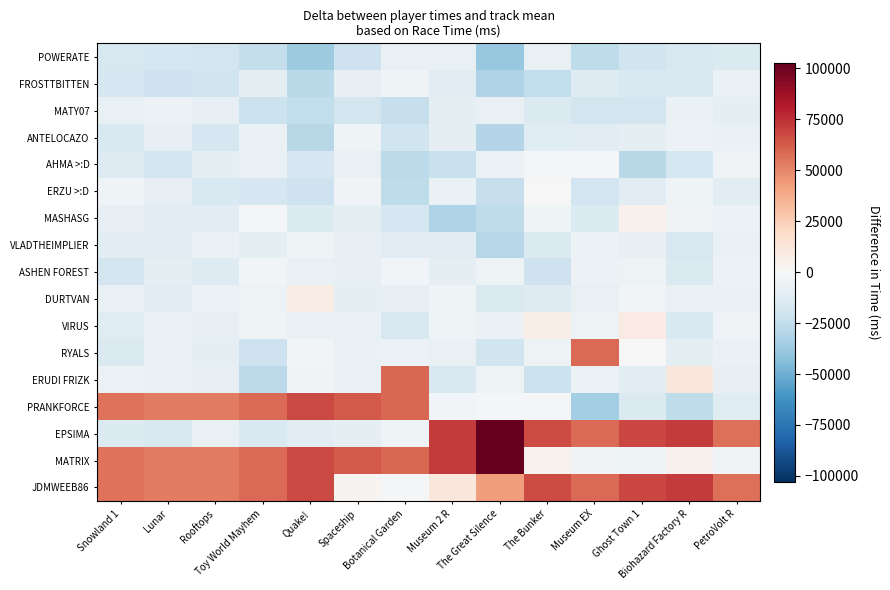

Reading right to left, extract all data points from this chart.

POWERATE: PetroVolt R=-14884.7	Biohazard Factory R=-16507.1	Ghost Town 1=-20268.6	Museum EX=-25798.6	The Bunker=-7410.6	The Great Silence=-39222.8	Museum 2 R=-7489.5	Botanical Garden=-7275.3	Spaceship=-21606.3	Quake!=-36457.7	Toy World Mayhem=-24815.6	Rooftops=-18881.6	Lunar=-18162.4	Snowland 1=-16418.8
FROSTTBITTEN: PetroVolt R=-7075.7	Biohazard Factory R=-15904.1	Ghost Town 1=-15685.6	Museum EX=-13390.6	The Bunker=-25175.6	The Great Silence=-32027.8	Museum 2 R=-10530.5	Botanical Garden=-4361.3	Spaceship=-8210.3	Quake!=-27838.7	Toy World Mayhem=-8908.6	Rooftops=-20359.6	Lunar=-21563.4	Snowland 1=-17281.8
MATY07: PetroVolt R=-9610.7	Biohazard Factory R=-6641.1	Ghost Town 1=-18656.6	Museum EX=-18902.6	The Bunker=-14897.6	The Great Silence=-7746.8	Museum 2 R=-8955.5	Botanical Garden=-23541.3	Spaceship=-18755.3	Quake!=-25507.7	Toy World Mayhem=-21761.6	Rooftops=-8125.6	Lunar=-6374.4	Snowland 1=-7256.8
ANTELOCAZO: PetroVolt R=-6524.7	Biohazard Factory R=-5661.1	Ghost Town 1=-9217.6	Museum EX=-10868.6	The Bunker=-12727.6	The Great Silence=-29764.8	Museum 2 R=-9685.5	Botanical Garden=-20229.3	Spaceship=-4089.3	Quake!=-28451.7	Toy World Mayhem=-7094.6	Rooftops=-17496.6	Lunar=-8624.4	Snowland 1=-15258.8
AHMA >:D: PetroVolt R=-3831.7	Biohazard Factory R=-17809.1	Ghost Town 1=-28537.6	Museum EX=-2004.6	The Bunker=-1461.6	The Great Silence=-6267.8	Museum 2 R=-23008.5	Botanical Garden=-26786.3	Spaceship=-7505.3	Quake!=-17049.7	Toy World Mayhem=-7422.6	Rooftops=-8957.6	Lunar=-18872.4	Snowland 1=-13161.8
ERZU >:D: PetroVolt R=-11137.7	Biohazard Factory R=-4459.1	Ghost Town 1=-11589.6	Museum EX=-19539.6	The Bunker=-588.6	The Great Silence=-23787.8	Museum 2 R=-6701.5	Botanical Garden=-25732.3	Spaceship=-3964.3	Quake!=-21520.7	Toy World Mayhem=-17597.6	Rooftops=-15807.6	Lunar=-8056.4	Snowland 1=-4266.8
MASHASG: PetroVolt R=-6094.7	Biohazard Factory R=-3653.1	Ghost Town 1=4016.4	Museum EX=-14269.6	The Bunker=-4133.6	The Great Silence=-26068.8	Museum 2 R=-31452.5	Botanical Garden=-17052.3	Spaceship=-9896.3	Quake!=-15187.7	Toy World Mayhem=-1814.6	Rooftops=-10656.6	Lunar=-11720.4	Snowland 1=-8576.8
VLADTHEIMPLIER: PetroVolt R=-6532.7	Biohazard Factory R=-16121.1	Ghost Town 1=-8443.6	Museum EX=-6392.6	The Bunker=-15045.6	The Great Silence=-29410.8	Museum 2 R=-11933.5	Botanical Garden=-11965.3	Spaceship=-8185.3	Quake!=-4608.7	Toy World Mayhem=-9116.6	Rooftops=-6510.6	Lunar=-10681.4	Snowland 1=-10754.8
ASHEN FOREST: PetroVolt R=-5638.7	Biohazard Factory R=-14667.1	Ghost Town 1=-5403.6	Museum EX=-5916.6	The Bunker=-21273.6	The Great Silence=-5344.8	Museum 2 R=-9322.5	Botanical Garden=-2964.3	Spaceship=-8072.3	Quake!=-7904.7	Toy World Mayhem=-2415.6	Rooftops=-12925.6	Lunar=-10351.4	Snowland 1=-18529.8
DURTVAN: PetroVolt R=-6624.7	Biohazard Factory R=-7980.1	Ghost Town 1=-2458.6	Museum EX=-7304.6	The Bunker=-13535.6	The Great Silence=-15066.8	Museum 2 R=-4777.5	Botanical Garden=-8295.3	Spaceship=-8871.3	Quake!=7556.3	Toy World Mayhem=-5592.6	Rooftops=-6419.6	Lunar=-10829.4	Snowland 1=-7520.8
VIRUS: PetroVolt R=-3365.7	Biohazard Factory R=-15446.1	Ghost Town 1=8624.4	Museum EX=-5230.6	The Bunker=7008.4	The Great Silence=-6564.8	Museum 2 R=-4814.5	Botanical Garden=-16502.3	Spaceship=-6463.3	Quake!=-7729.7	Toy World Mayhem=-4110.6	Rooftops=-8266.6	Lunar=-6844.4	Snowland 1=-12370.8
RYALS: PetroVolt R=-6554.7	Biohazard Factory R=-8894.1	Ghost Town 1=382.4	Museum EX=57995.4	The Bunker=-4825.6	The Great Silence=-20558.8	Museum 2 R=-7746.5	Botanical Garden=-5962.3	Spaceship=-7180.3	Quake!=-3164.7	Toy World Mayhem=-21029.6	Rooftops=-10311.6	Lunar=-6491.4	Snowland 1=-15239.8
ERUDI FRIZK: PetroVolt R=-8811.7	Biohazard Factory R=11884.9	Ghost Town 1=-10969.6	Museum EX=-6098.6	The Bunker=-21830.6	The Great Silence=-4913.8	Museum 2 R=-16122.5	Botanical Garden=58727.7	Spaceship=-7250.3	Quake!=-3871.7	Toy World Mayhem=-27126.6	Rooftops=-8572.6	Lunar=-6473.4	Snowland 1=-6370.8
PRANKFORCE: PetroVolt R=-12737.7	Biohazard Factory R=-26025.1	Ghost Town 1=-14625.6	Museum EX=-34893.6	The Bunker=-1820.6	The Great Silence=-1591.8	Museum 2 R=-3155.5	Botanical Garden=58727.7	Spaceship=63063.7	Quake!=67556.3	Toy World Mayhem=58185.4	Rooftops=53580.4	Lunar=53625.6	Snowland 1=55733.2
EPSIMA: PetroVolt R=56634.3	Biohazard Factory R=71884.9	Ghost Town 1=68624.4	Museum EX=57995.4	The Bunker=67008.4	The Great Silence=102779.2	Museum 2 R=71898.5	Botanical Garden=-4243.3	Spaceship=-9141.3	Quake!=-10931.7	Toy World Mayhem=-15749.6	Rooftops=-7448.6	Lunar=-15832.4	Snowland 1=-14190.8
MATRIX: PetroVolt R=-3842.7	Biohazard Factory R=4112.9	Ghost Town 1=-4414.6	Museum EX=-3374.6	The Bunker=3702.4	The Great Silence=102779.2	Museum 2 R=71898.5	Botanical Garden=58727.7	Spaceship=63063.7	Quake!=67556.3	Toy World Mayhem=58185.4	Rooftops=53580.4	Lunar=53625.6	Snowland 1=55733.2
JDMWEEB86: PetroVolt R=56634.3	Biohazard Factory R=71884.9	Ghost Town 1=68624.4	Museum EX=57995.4	The Bunker=67008.4	The Great Silence=42779.2	Museum 2 R=11898.5	Botanical Garden=-1272.3	Spaceship=3063.7	Quake!=67556.3	Toy World Mayhem=58185.4	Rooftops=53580.4	Lunar=53625.6	Snowland 1=55733.2